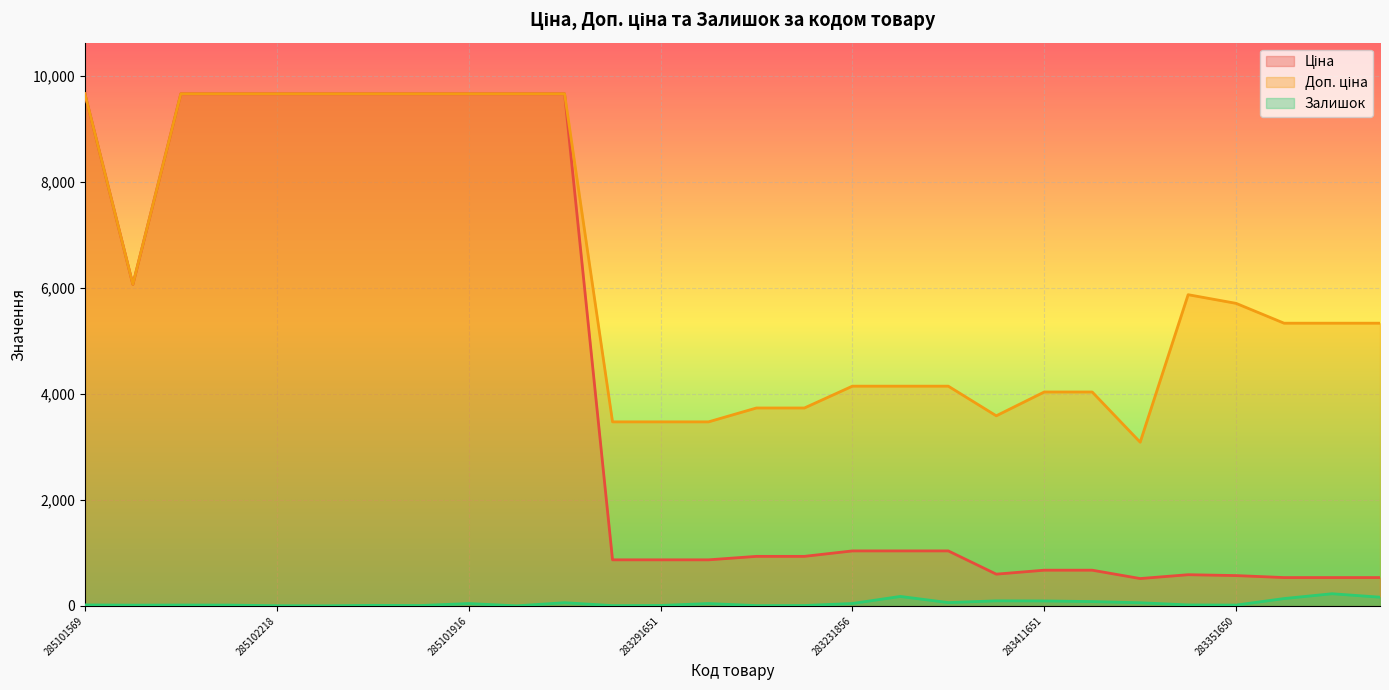

True or false: Залишок and Ціна cross at least once.

False